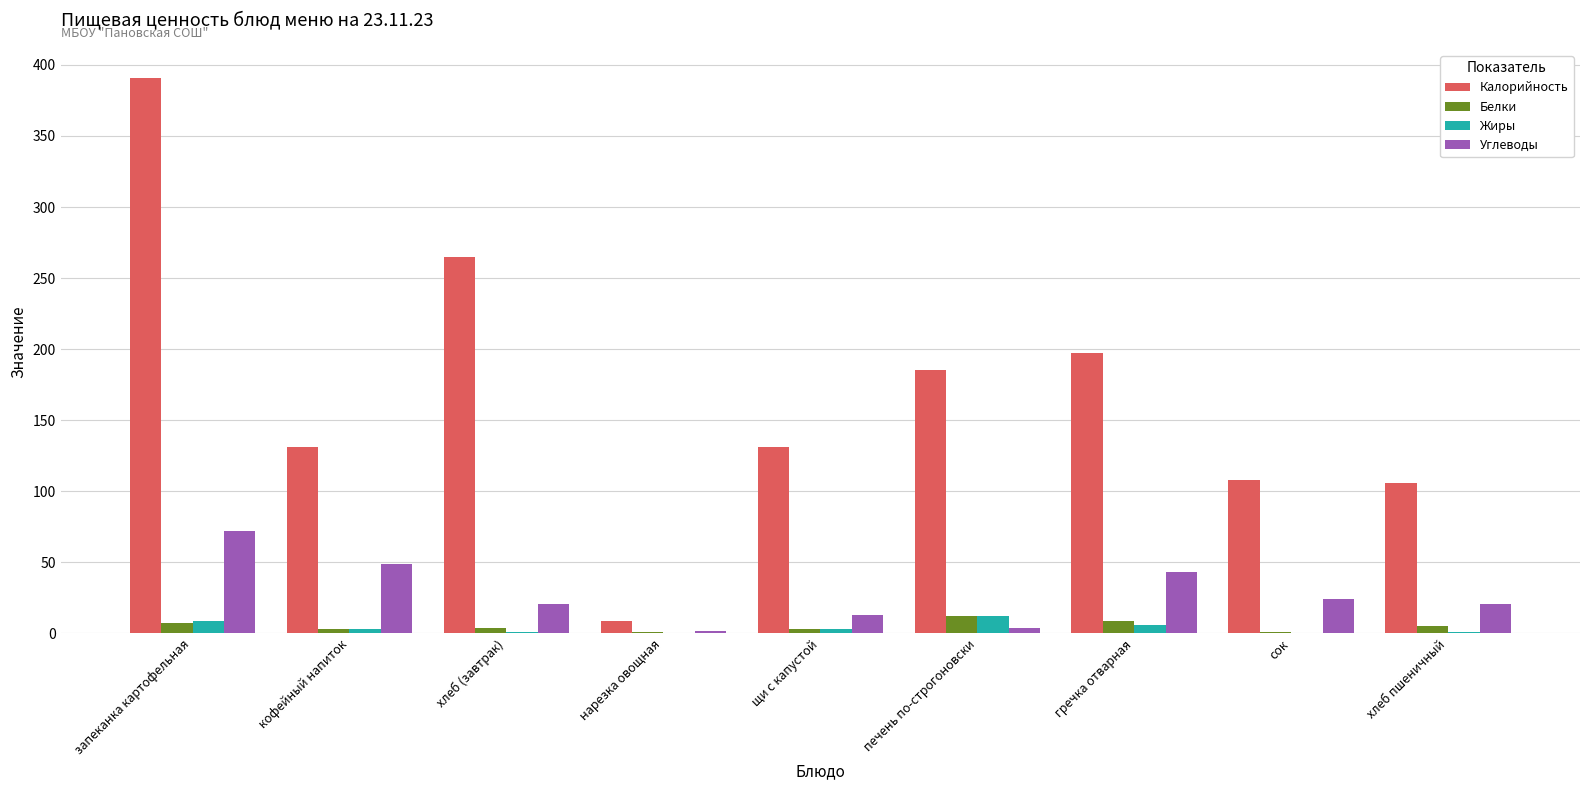

What is the sum of all Белки values?

45